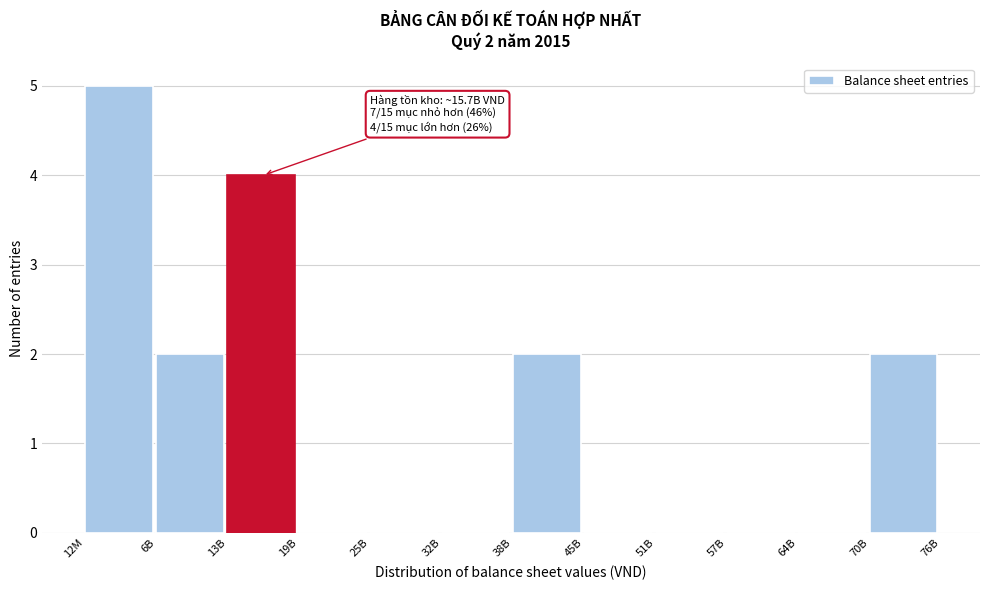

Reading right to left, transcribe all the data shown in this chart.

70B=2	64B=0	57B=0	51B=0	45B=0	38B=2	32B=0	25B=0	19B=0	13B=4	6B=2	12M=5